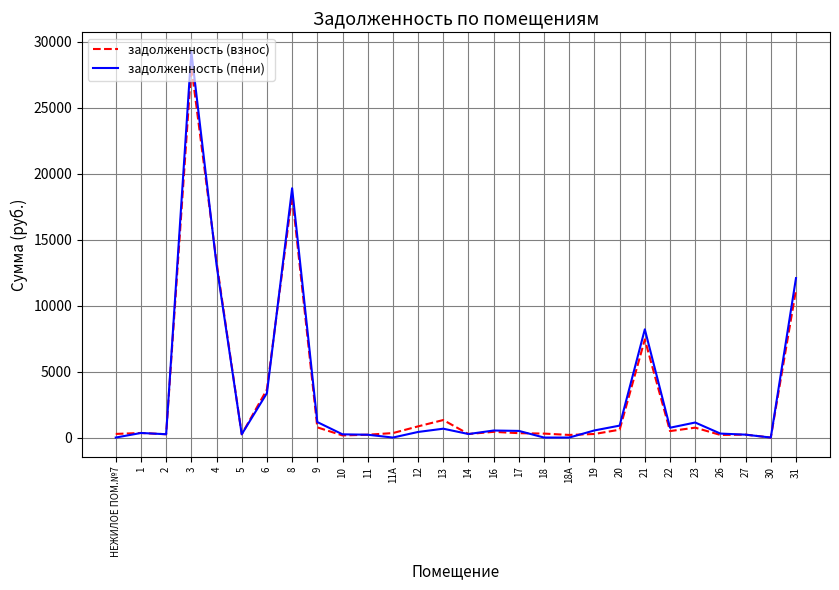

At which category is the sum across all series the highest?

3